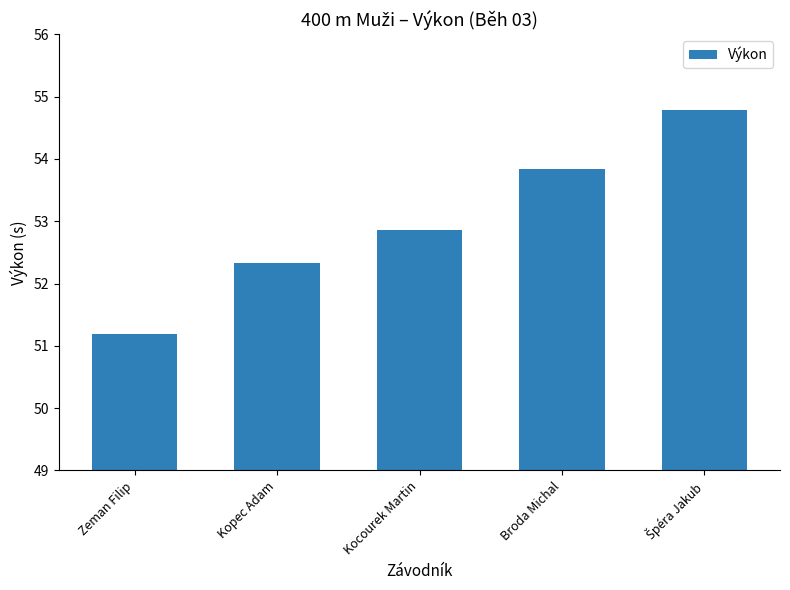

Is it true that the value at Kopec Adam is 22.1?

False